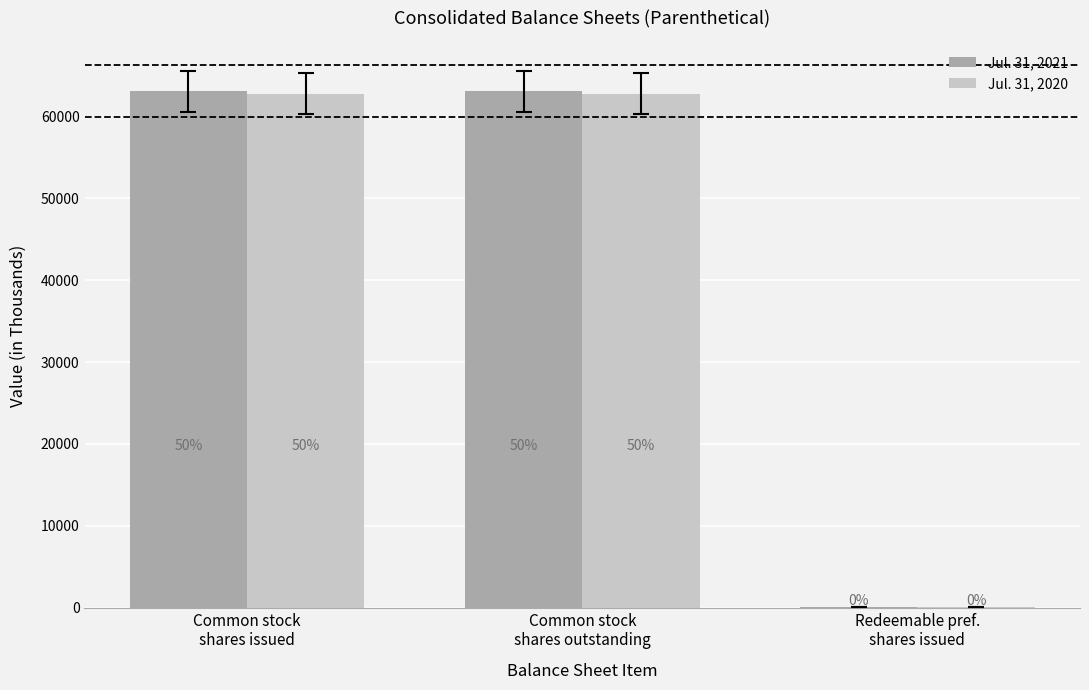

Are the bars horizontal?

No